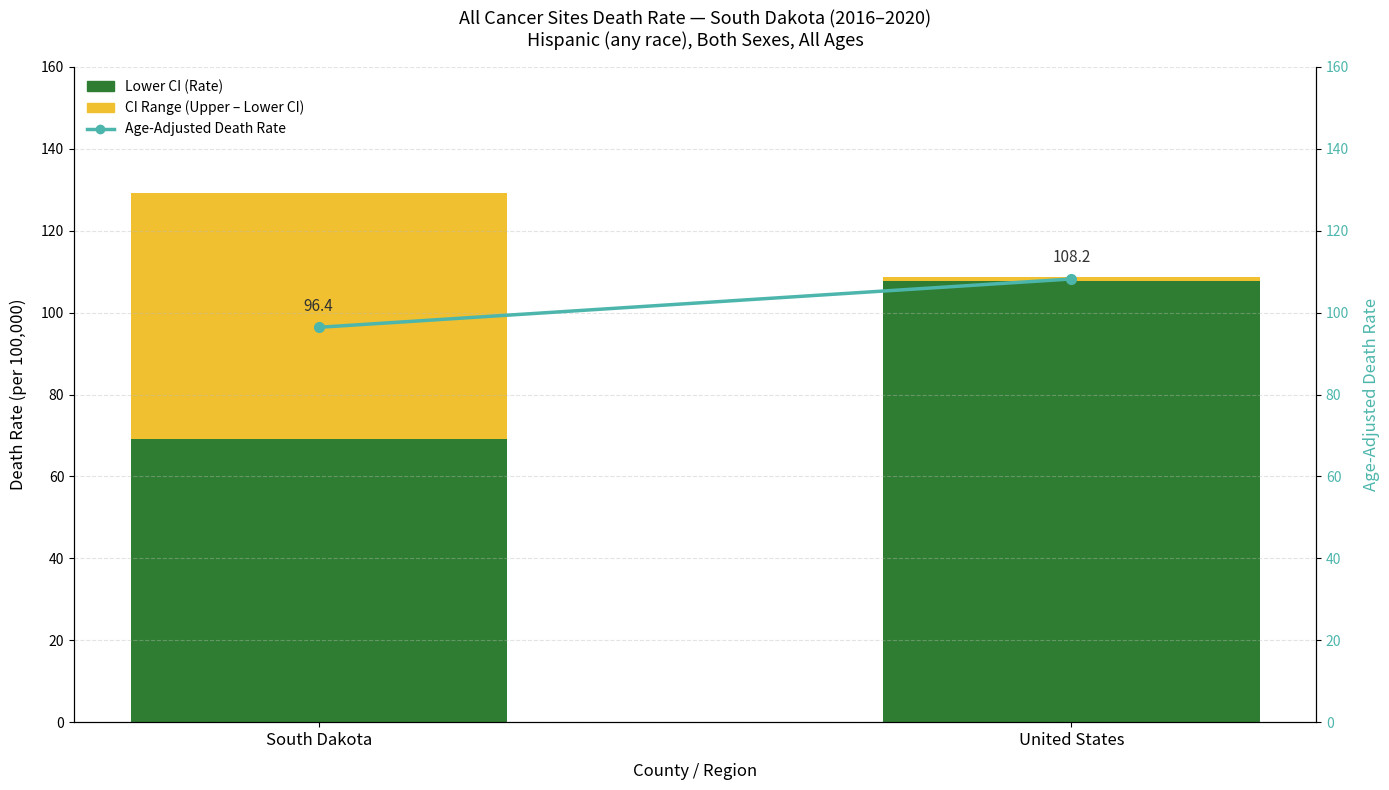

What are all the series names shown in the legend?

Lower CI (Rate), CI Range (Upper - Lower), Age-Adjusted Death Rate